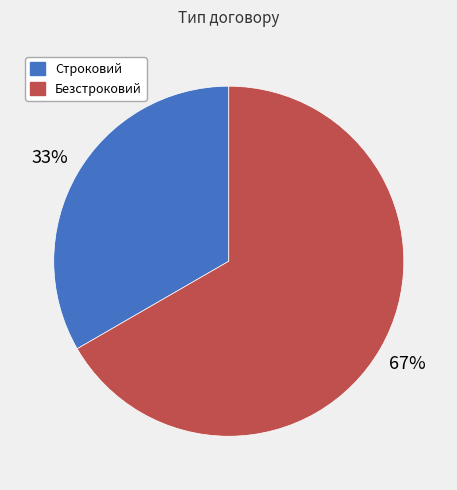

Do Строковий and Безстроковий together represent more than half of the pie?

Yes